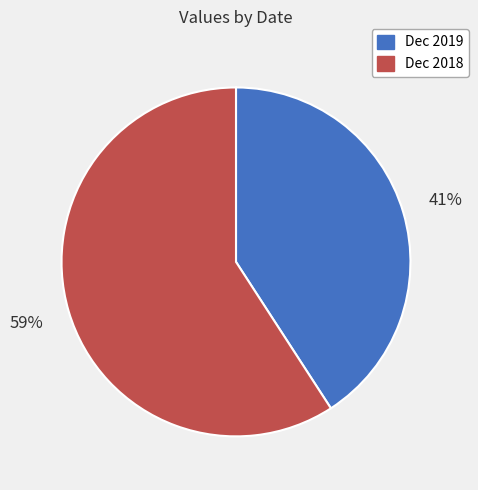

True or false: Dec 2019 accounts for 41% of the total.

True